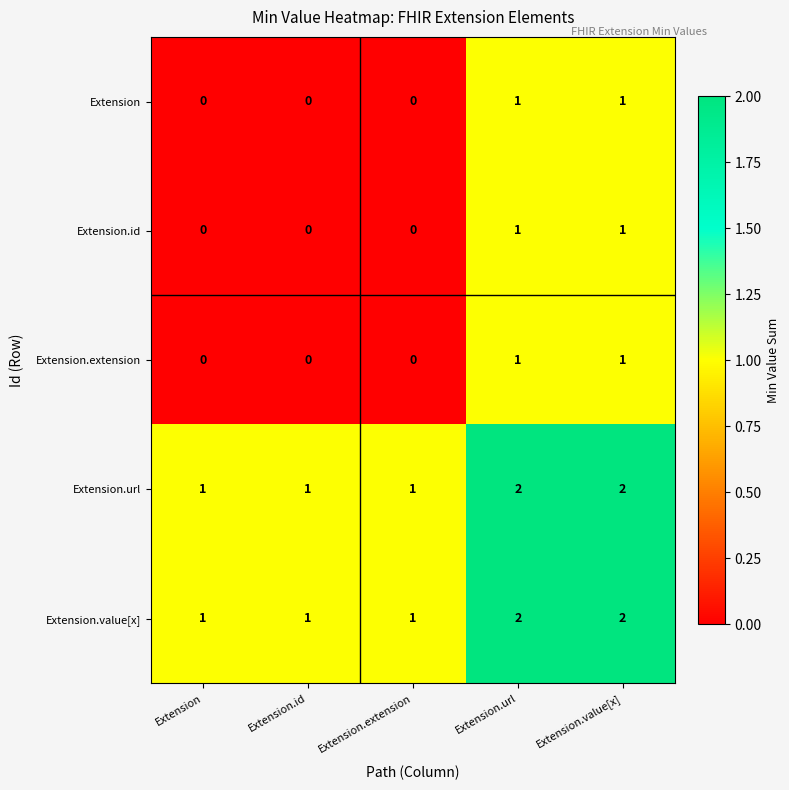

Is it true that Extension.extension equals -1 at Extension.extension?

False